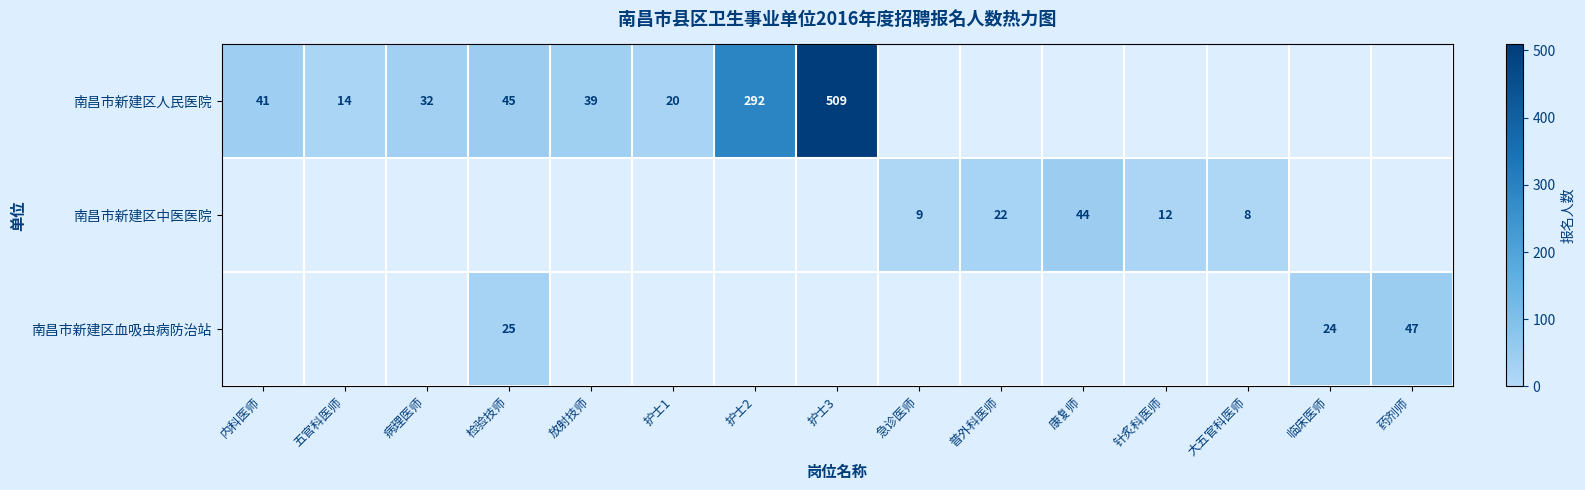

What is the minimum value shown in the chart?

8.0